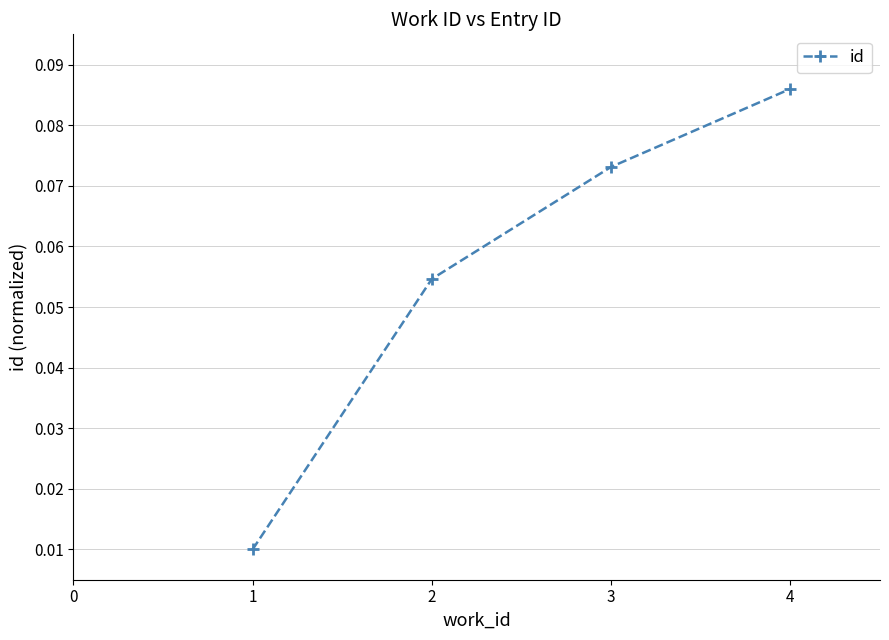

True or false: the data has more than 1 interior local peaks.

False